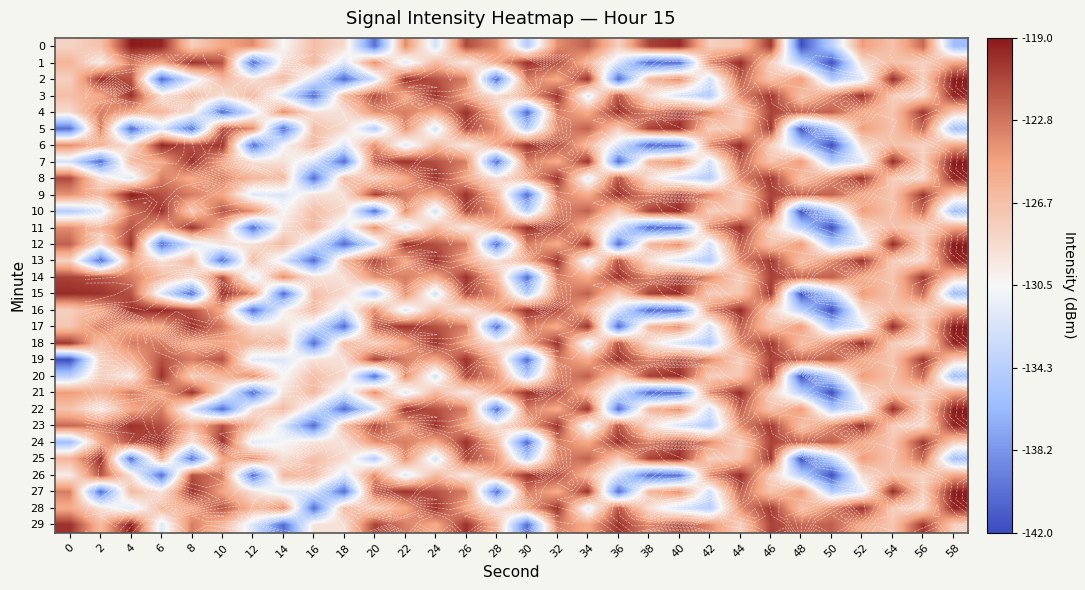

Which category has the lowest value in the 6 series?

50